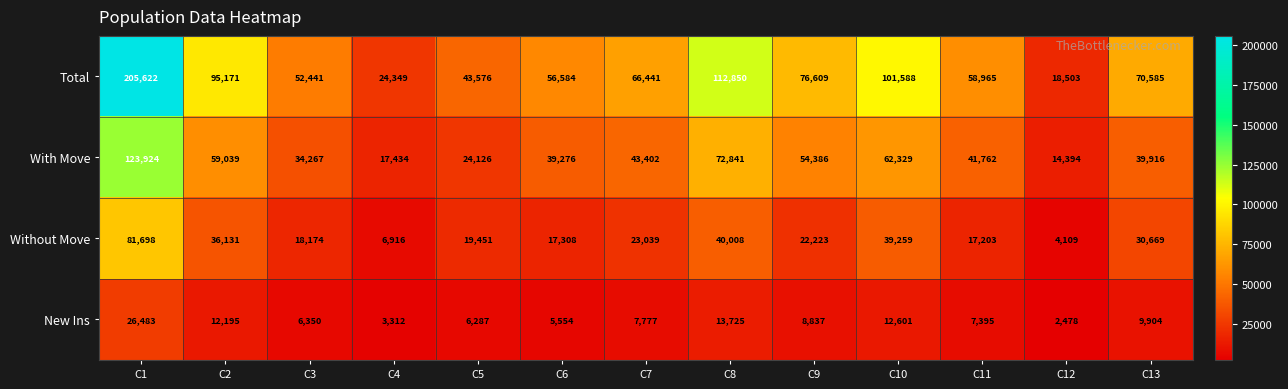

How many distinct data groups are displayed?

4